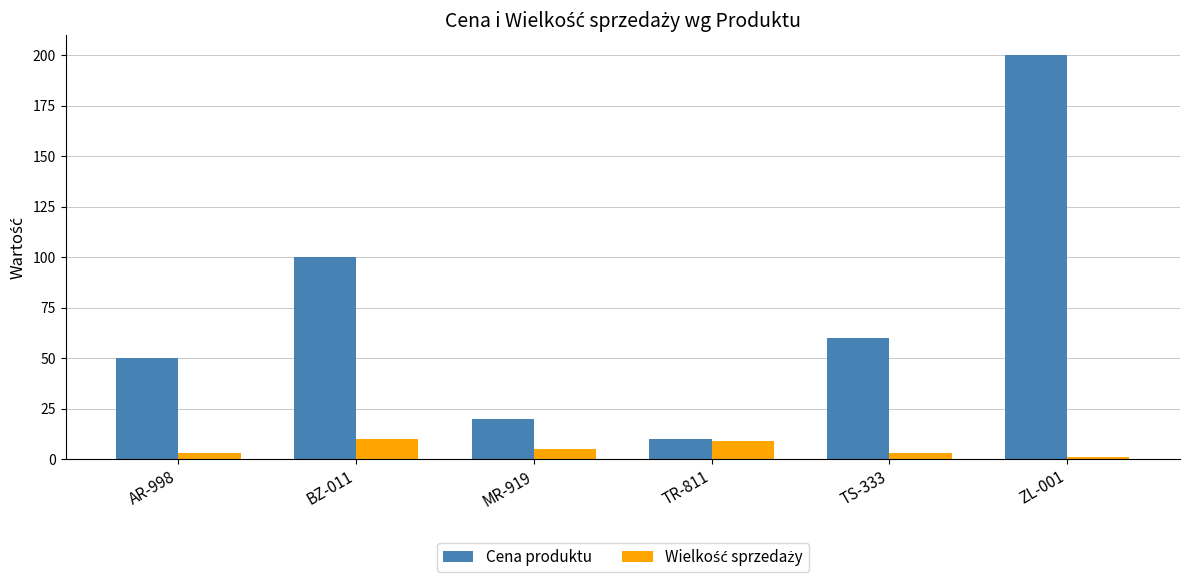

At which category is the sum across all series the highest?

ZL-001